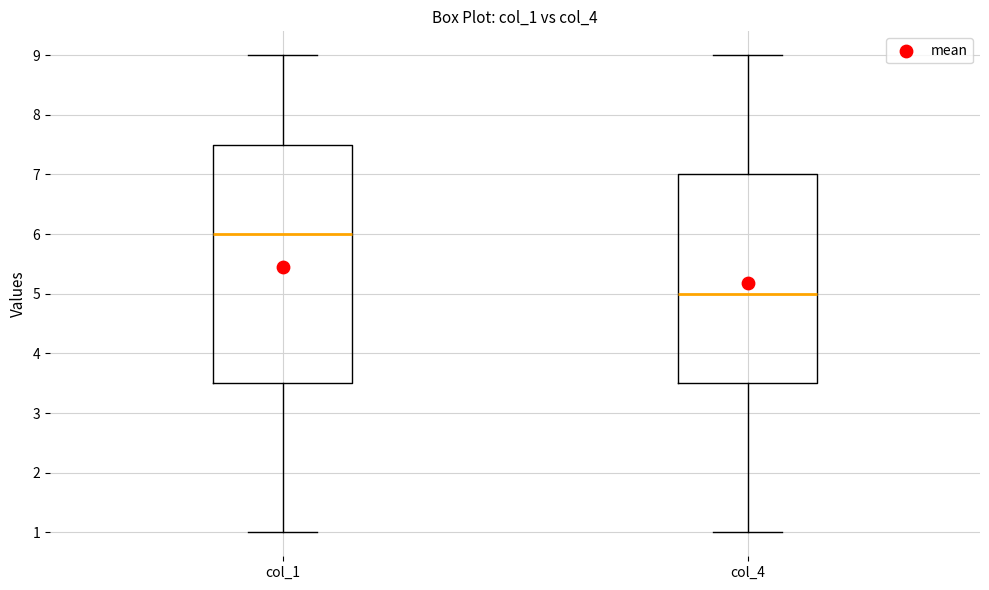

Reading left to right, transcribe this box plot: for each box, give where its median line is, the range the box spans, and where its two whiskers end, as read against the y-axis. The values are not printed on the chart, so give them approximately, as read against the axis.

col_1: median 6.0, box 3.5 to 7.5, whiskers 1.0 to 9.0
col_4: median 5.0, box 3.5 to 7.0, whiskers 1.0 to 9.0